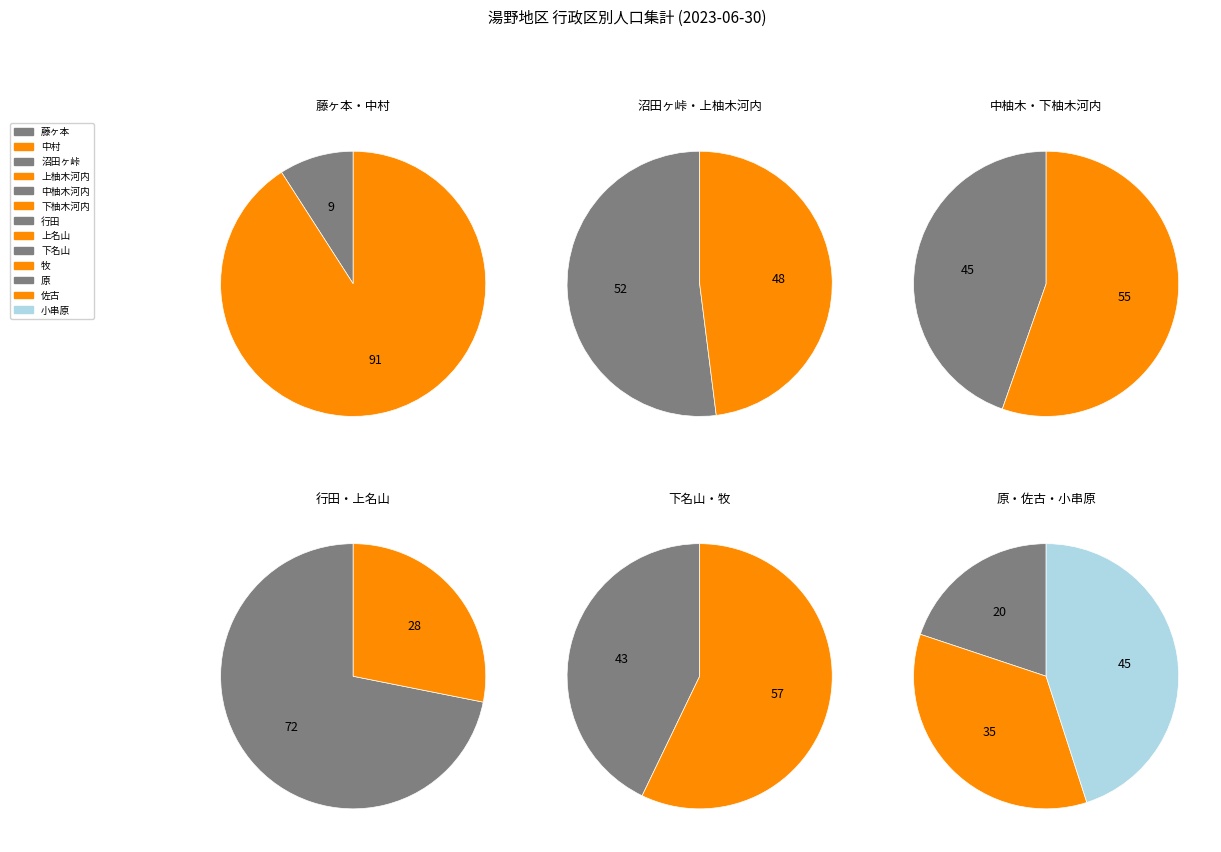

Do 藤ヶ本 and 牧 together represent more than half of the pie?

No